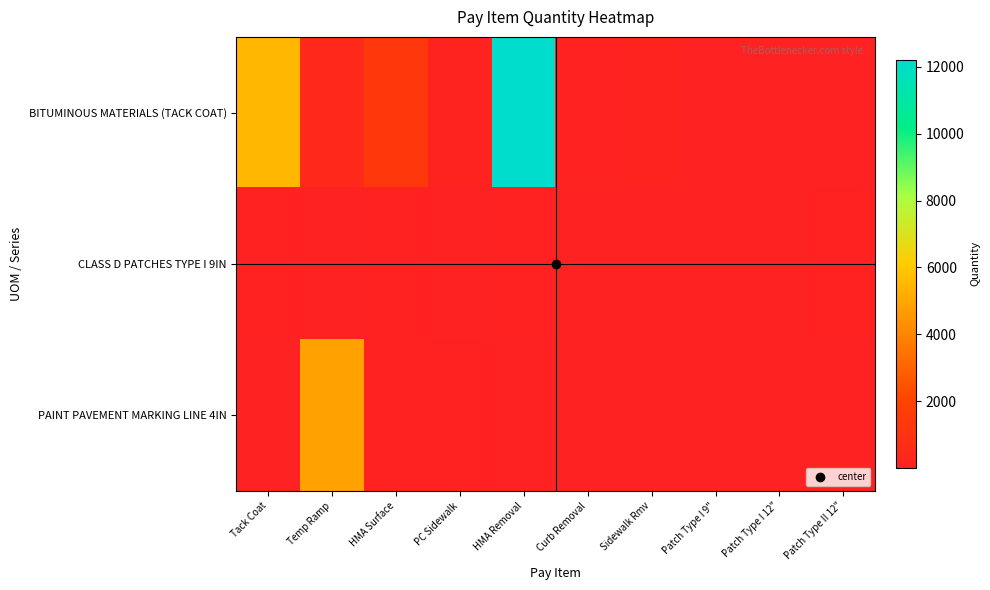

Reading left to right, list all the values displayed in this chart.

BITUMINOUS MATERIALS (TACK COAT): Tack Coat=5493	Temp Ramp=430	HMA Surface=1369	PC Sidewalk=112	HMA Removal=12206	Curb Removal=68	Sidewalk Rmv=112	Patch Type I 9"=4	Patch Type I 12"=14	Patch Type II 12"=16
CLASS D PATCHES TYPE I 9IN: Tack Coat=28	Temp Ramp=7	HMA Surface=32	PC Sidewalk=20	HMA Removal=68	Curb Removal=1	Sidewalk Rmv=1	Patch Type I 9"=1	Patch Type I 12"=10	Patch Type II 12"=70
PAINT PAVEMENT MARKING LINE 4IN: Tack Coat=19	Temp Ramp=4826	HMA Surface=69	PC Sidewalk=41	HMA Removal=3	Curb Removal=5	Sidewalk Rmv=5	Patch Type I 9"=2	Patch Type I 12"=1	Patch Type II 12"=1